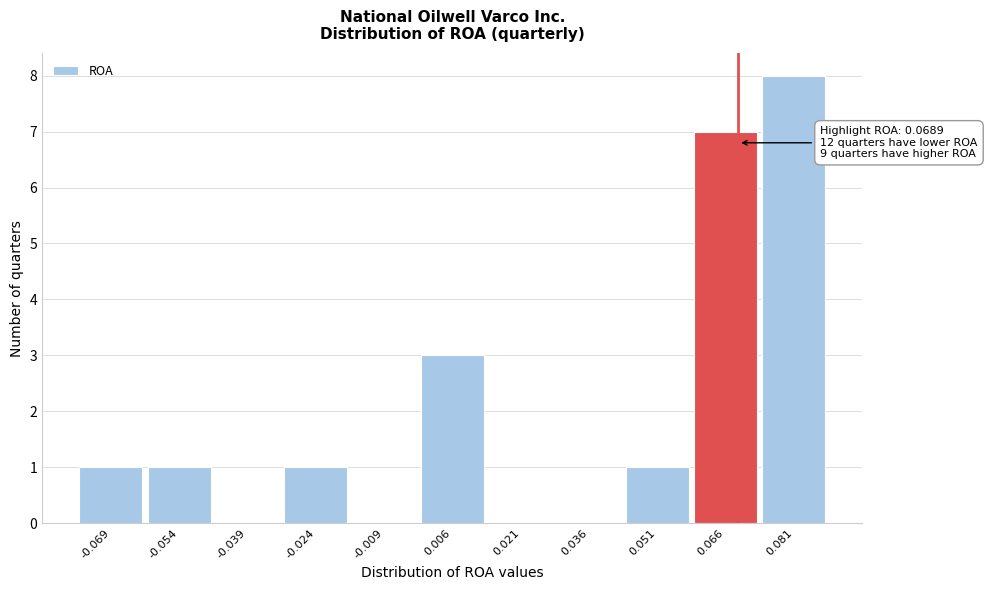

Over which range of the x-axis is the bar tallest?

0.074 to 0.088